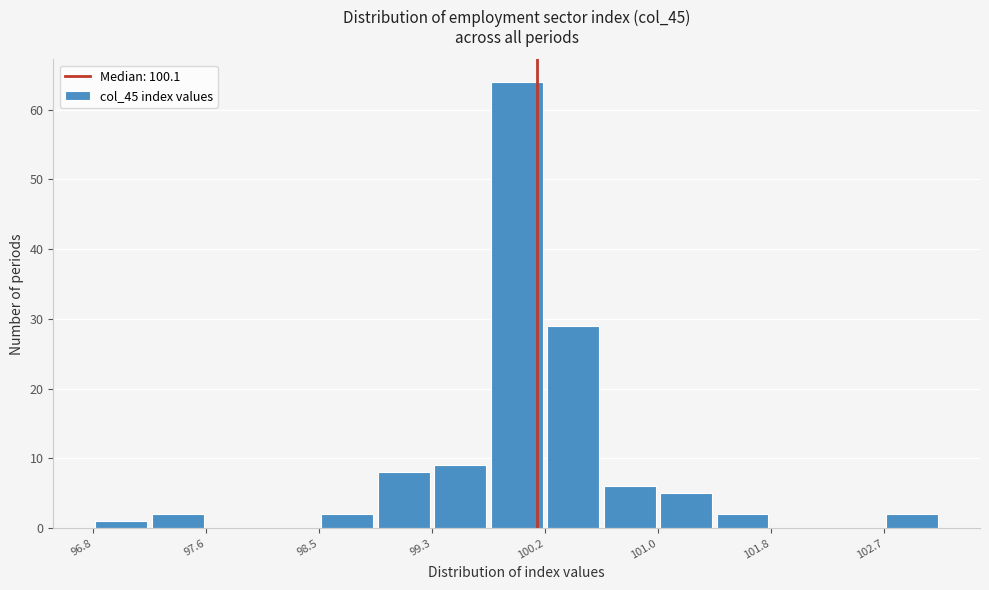

Which range on the x-axis has the tallest bar?

99.74 to 100.16